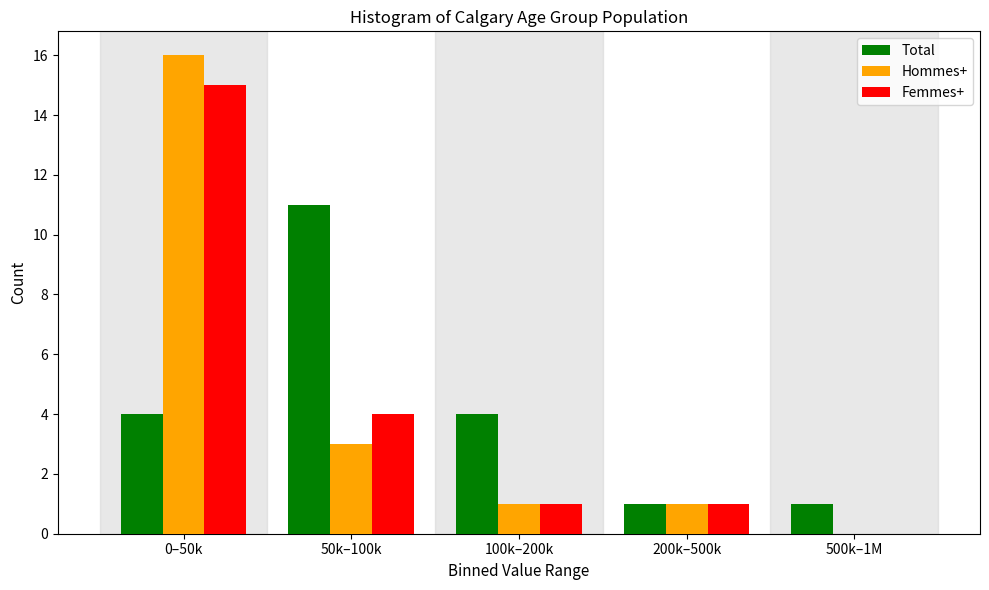

Reading left to right, transcribe all the data shown in this chart.

Total: 0–50k=4	50k–100k=11	100k–200k=4	200k–500k=1	500k–1M=1
Hommes+: 0–50k=16	50k–100k=3	100k–200k=1	200k–500k=1	500k–1M=0
Femmes+: 0–50k=15	50k–100k=4	100k–200k=1	200k–500k=1	500k–1M=0